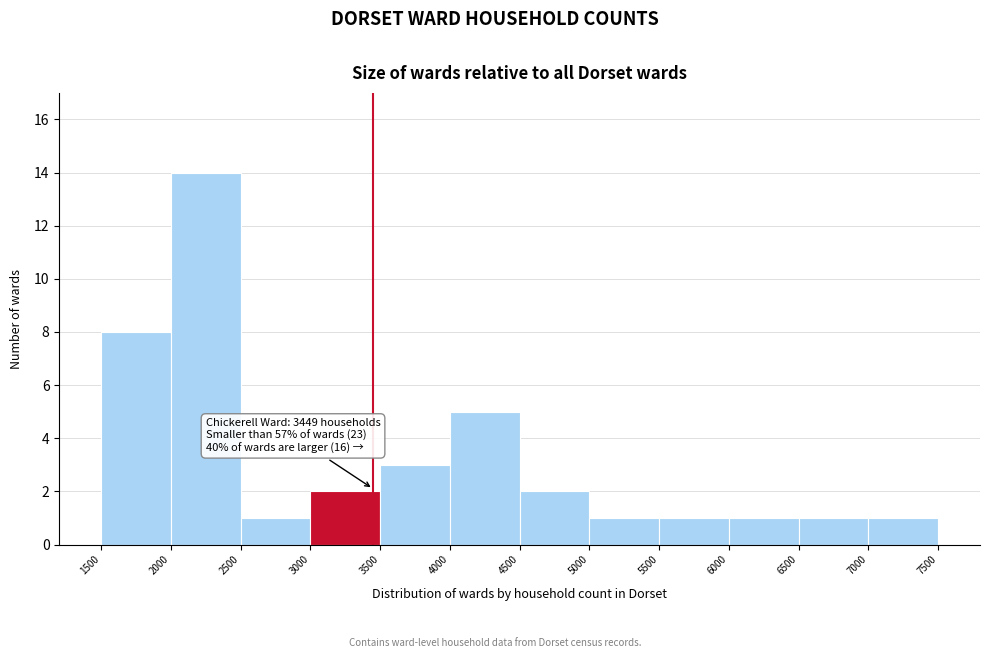

Over which range of the x-axis is the bar tallest?

2000 to 2500